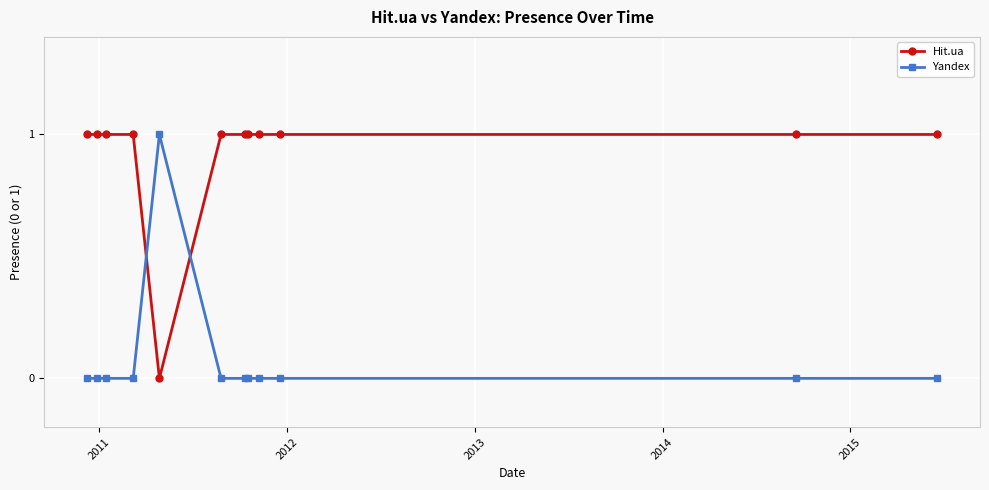

Which series has the largest total across all categories?

Hit.ua